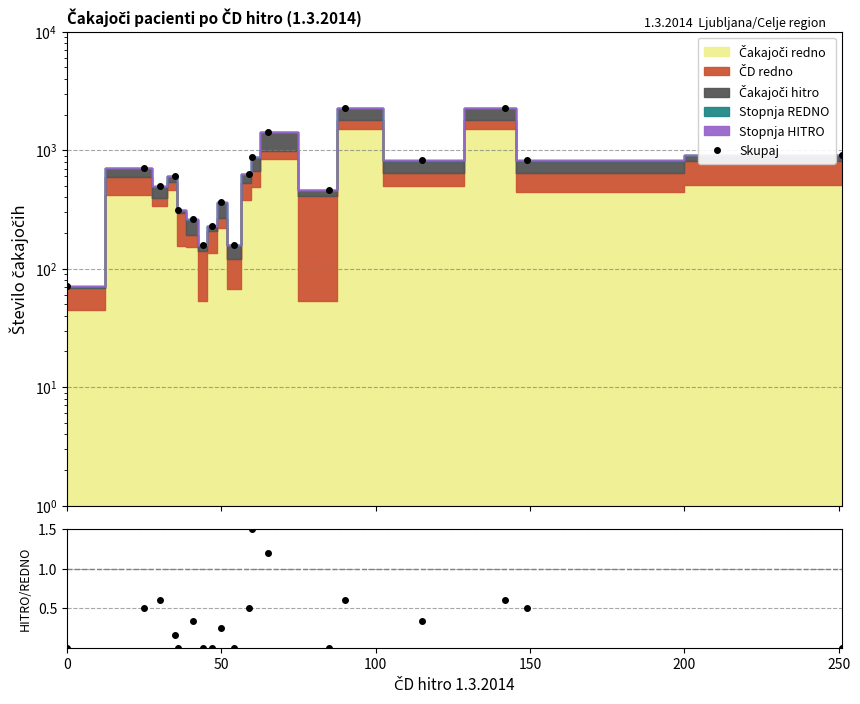

Does the chart display data point markers on the line(s)?

Yes